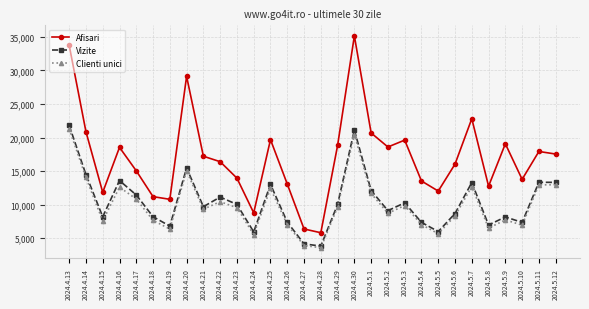

What is the difference between the highest and lowest values at 2024.5.4?

6503